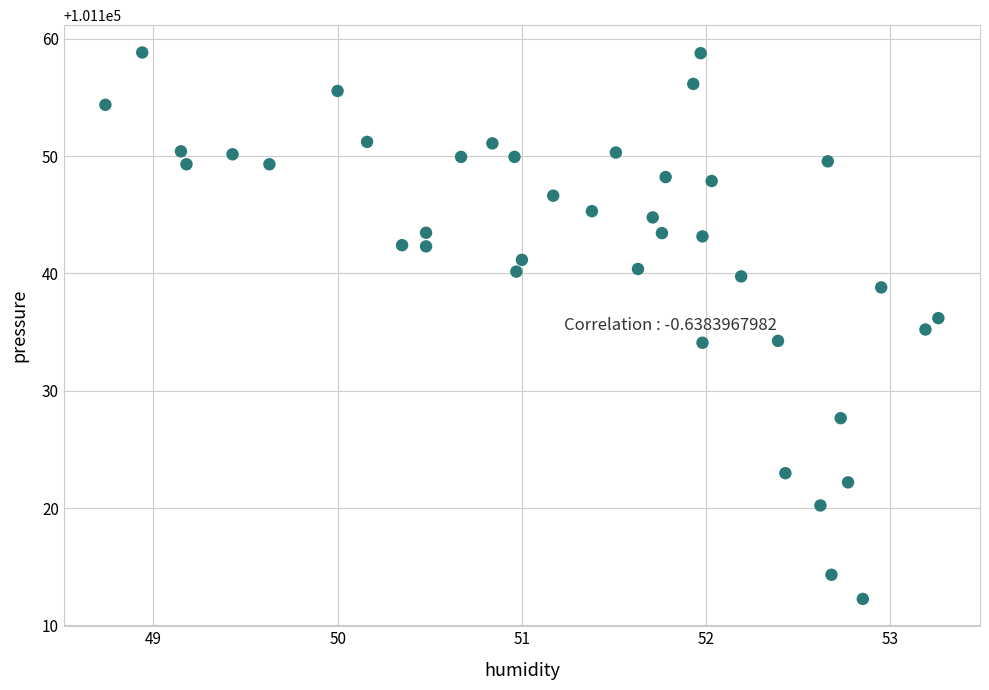

What is the range of Y values (max minus min)?

46.6